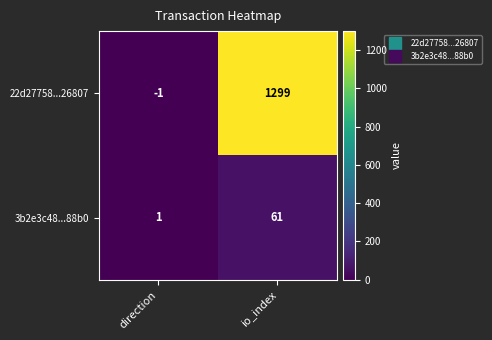

What is the approximate value of 22d27758...26807 at io_index?

1299